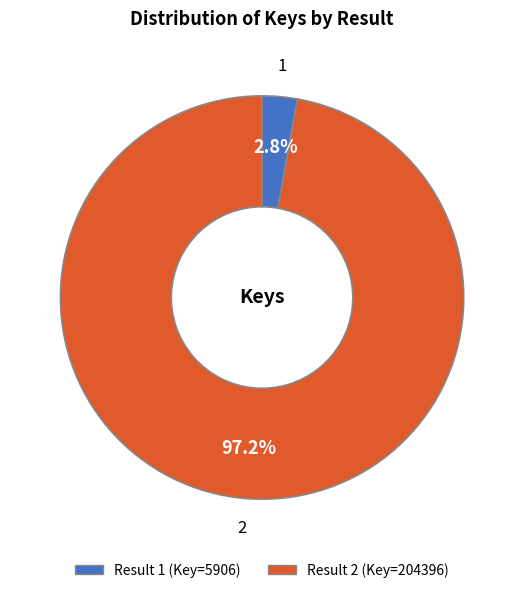

How many slices are in this pie chart?

2